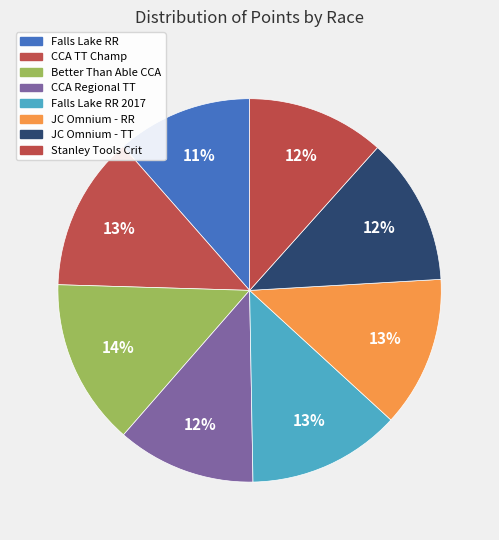

Which slice is the largest?

Better Than Able Coaching CCA Regional